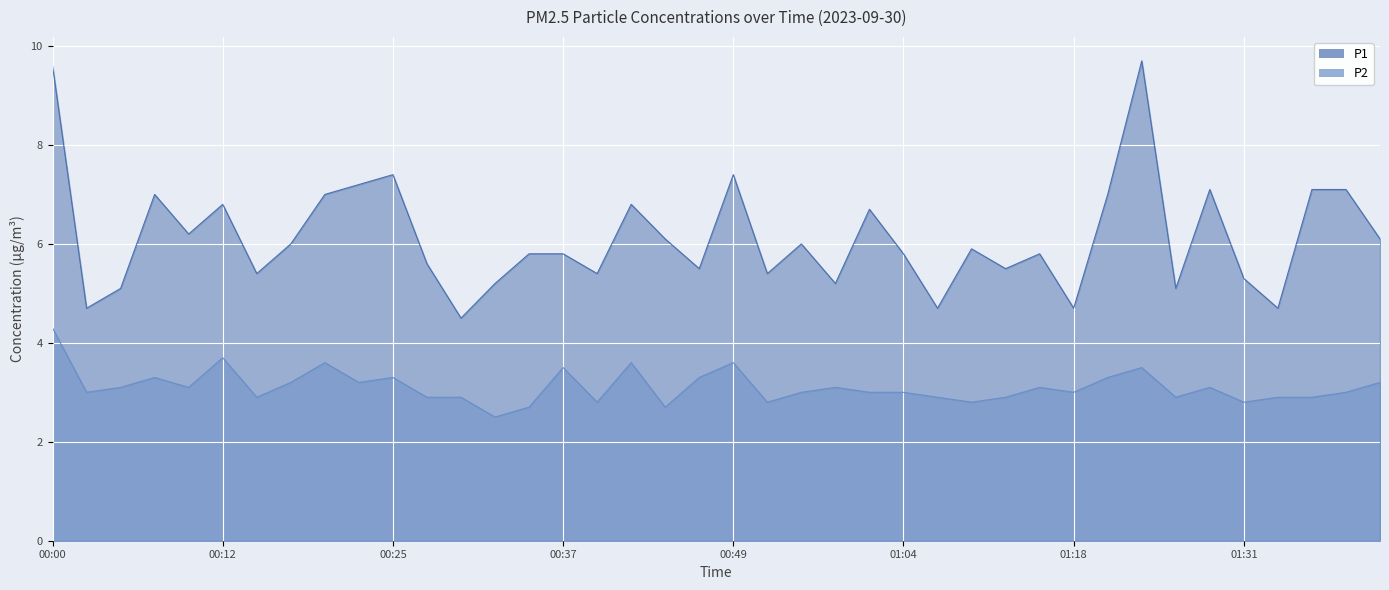

What is the lowest value of the P2 series?

2.5